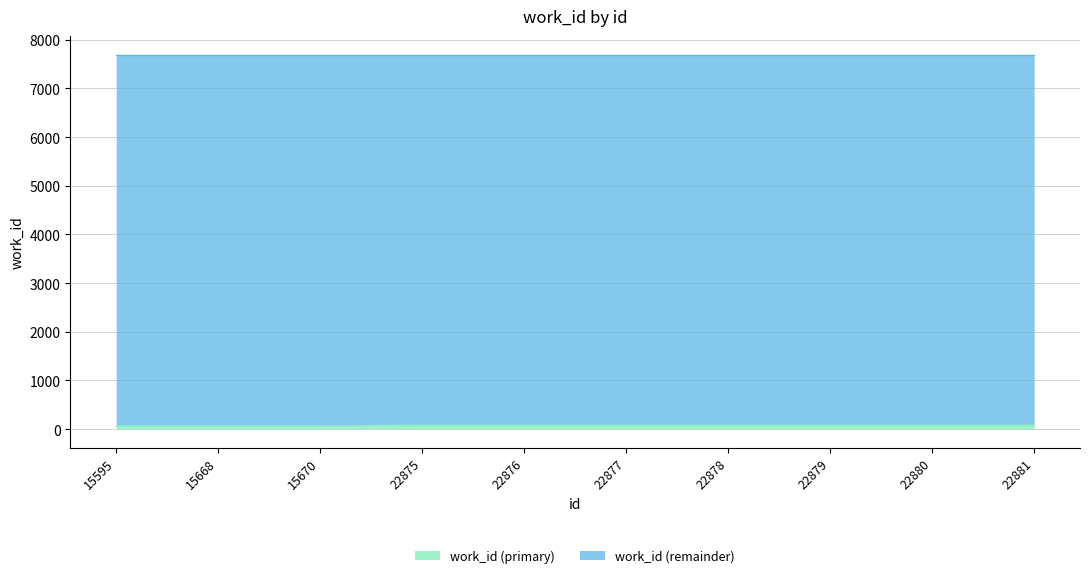

At which label is the value closest to 70?

15670